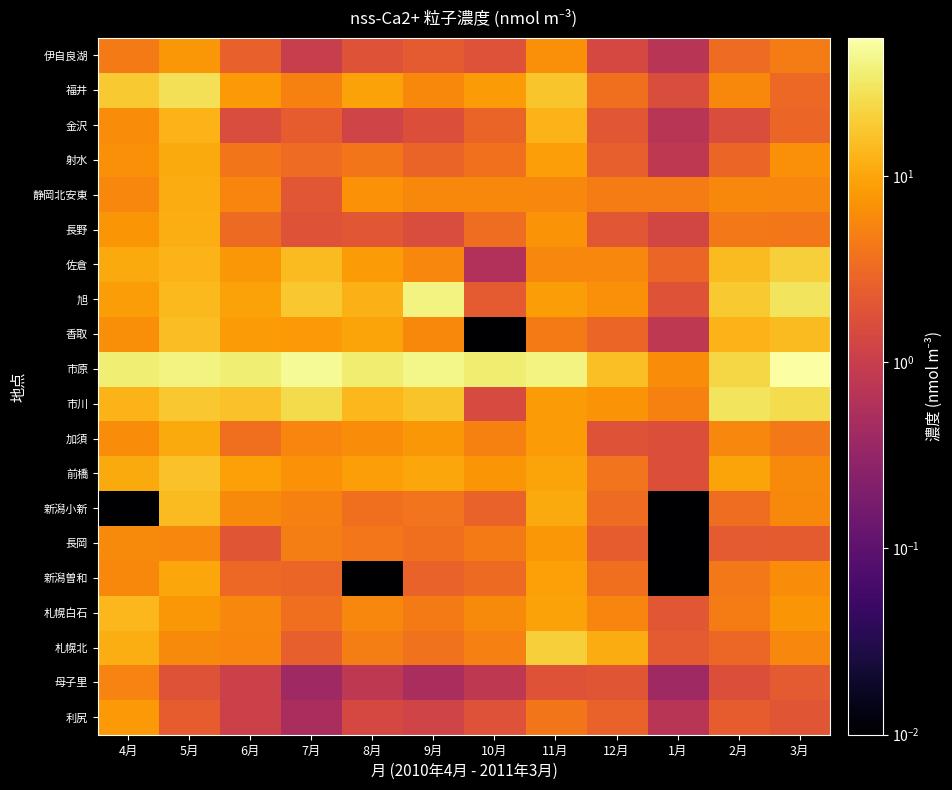

Which series has the largest total across all categories?

市原